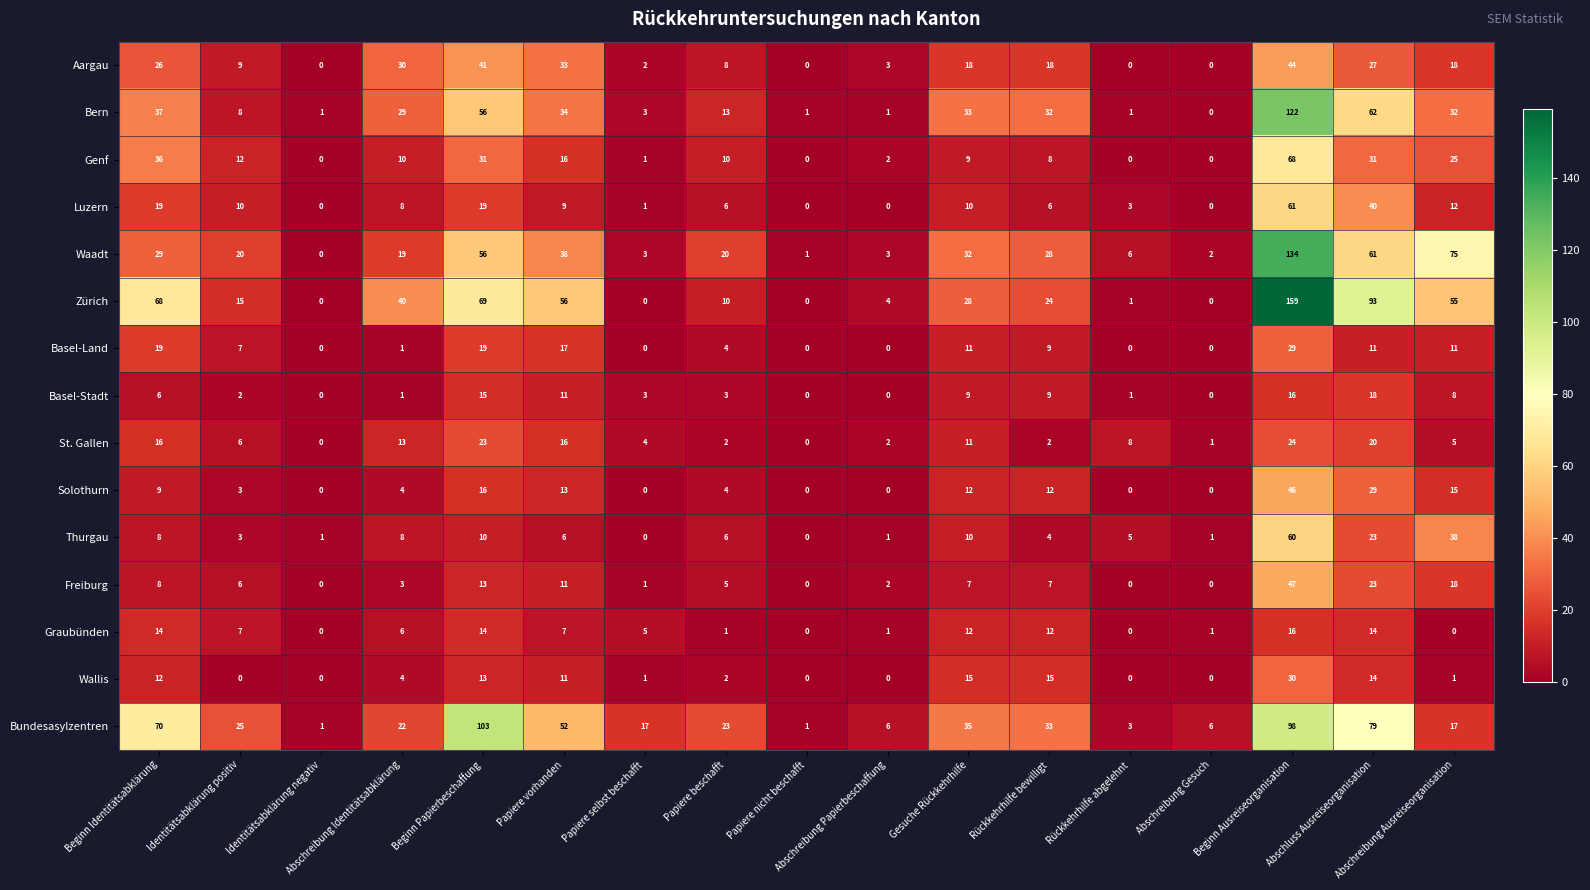

Rank the series by their maximum value, from lowest to highest.

Graubünden, Basel-Stadt, St. Gallen, Basel-Land, Wallis, Aargau, Solothurn, Freiburg, Thurgau, Luzern, Genf, Bundesasylzentren, Bern, Waadt, Zürich